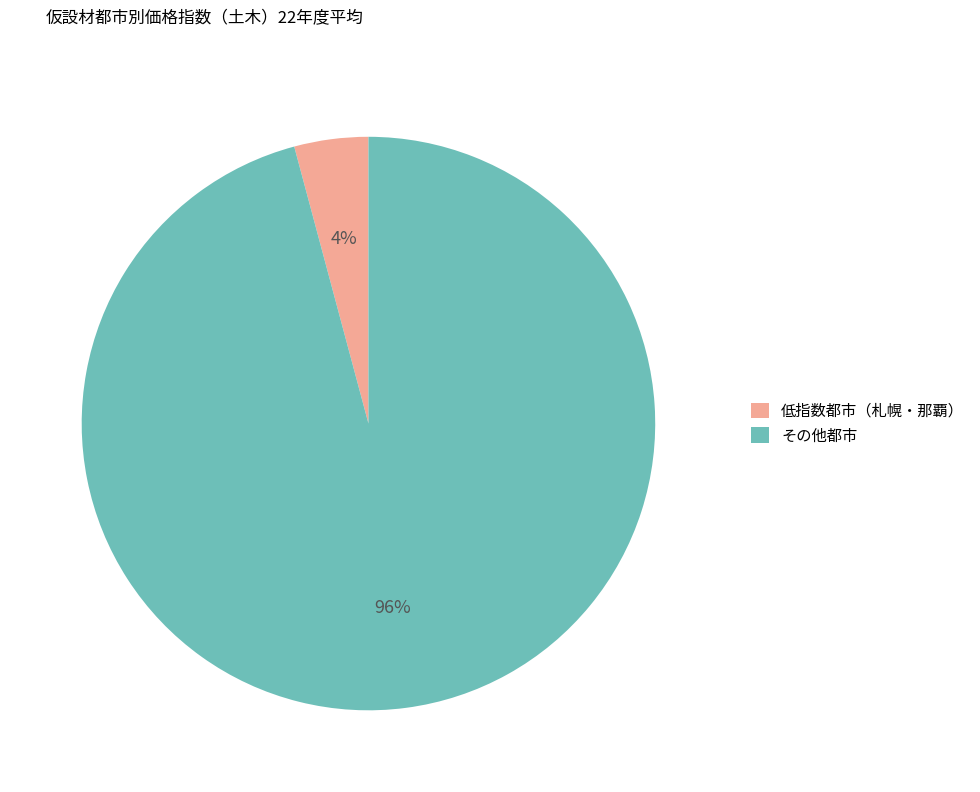

Is it true that その他都市 is 87% of the pie?

False